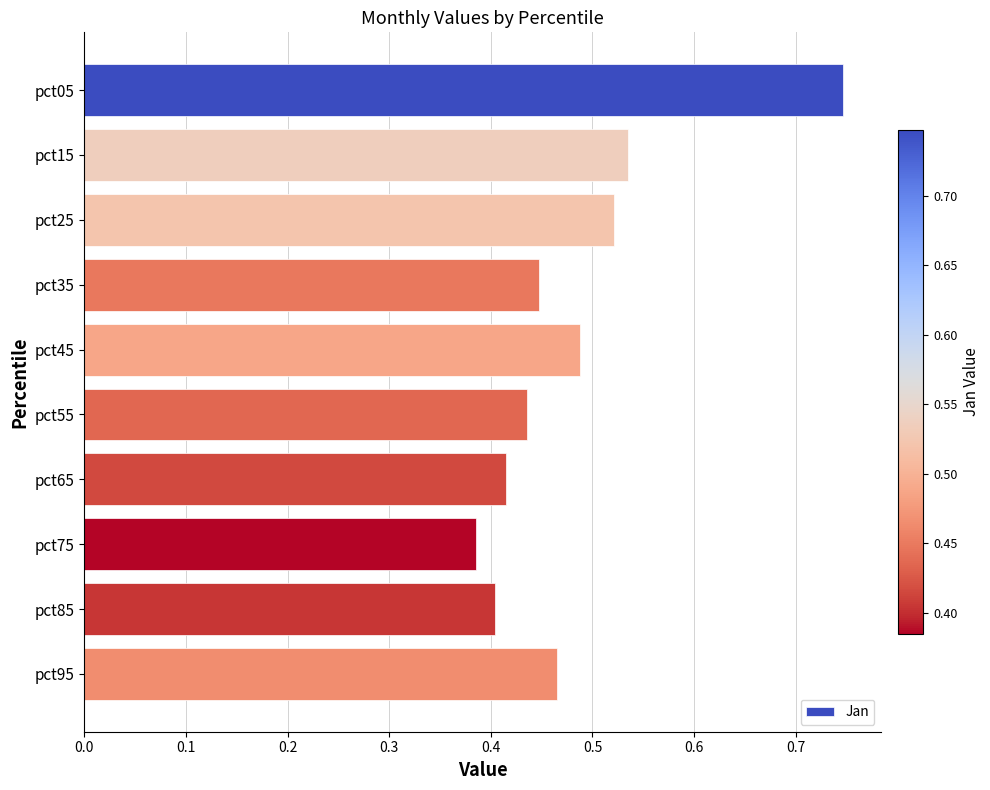

List the labels in order of value, smallest first.

pct75, pct85, pct65, pct55, pct35, pct95, pct45, pct25, pct15, pct05